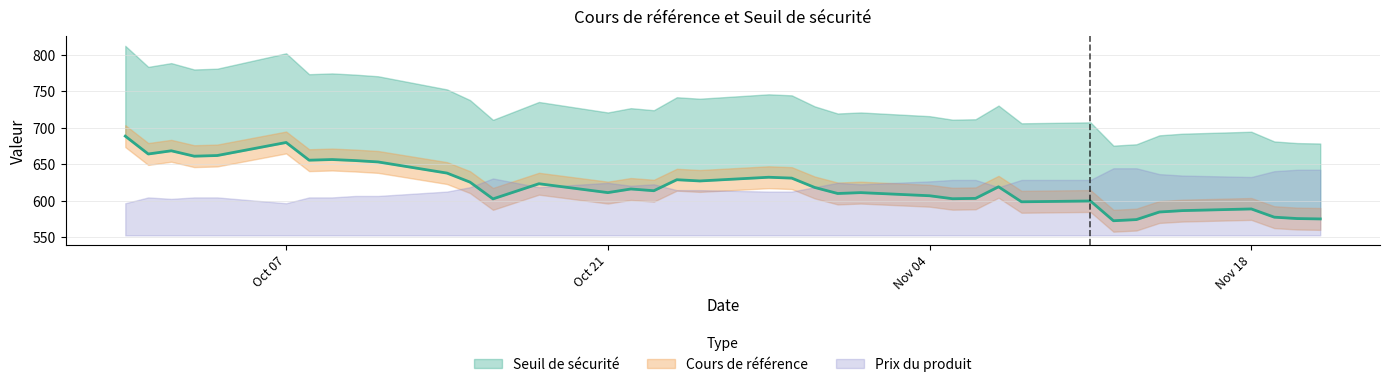

Where is the first local maximum for Cours de référence?

2024-10-02